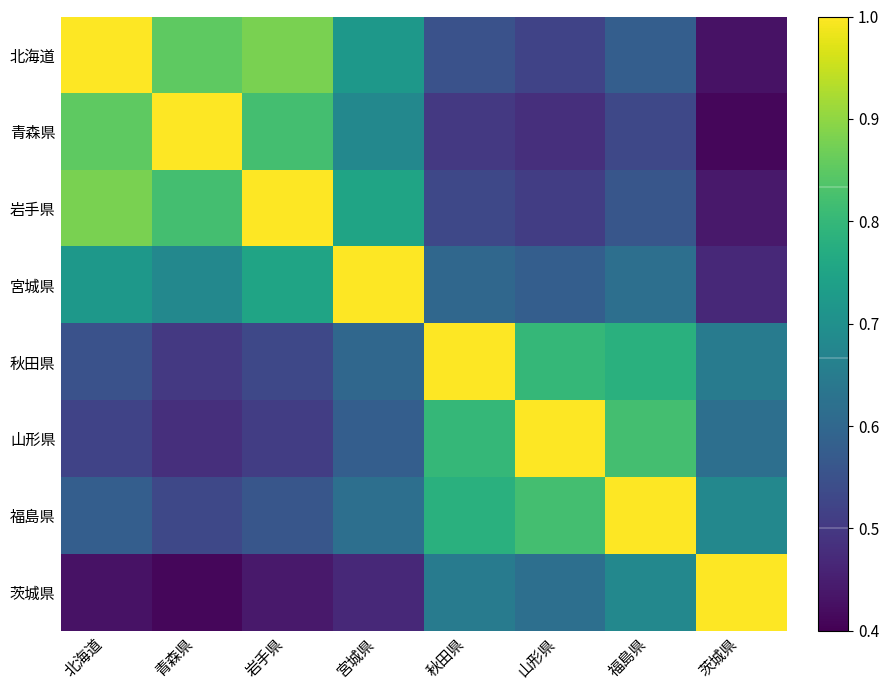

Reading left to right, what are all the values shown in this chart?

北海道: 北海道=1.0	青森県=0.8	岩手県=0.9	宮城県=0.7	秋田県=0.6	山形県=0.5	福島県=0.6	茨城県=0.4
青森県: 北海道=0.8	青森県=1.0	岩手県=0.8	宮城県=0.7	秋田県=0.5	山形県=0.5	福島県=0.5	茨城県=0.4
岩手県: 北海道=0.9	青森県=0.8	岩手県=1.0	宮城県=0.8	秋田県=0.5	山形県=0.5	福島県=0.6	茨城県=0.4
宮城県: 北海道=0.7	青森県=0.7	岩手県=0.8	宮城県=1.0	秋田県=0.6	山形県=0.6	福島県=0.6	茨城県=0.5
秋田県: 北海道=0.6	青森県=0.5	岩手県=0.5	宮城県=0.6	秋田県=1.0	山形県=0.8	福島県=0.8	茨城県=0.7
山形県: 北海道=0.5	青森県=0.5	岩手県=0.5	宮城県=0.6	秋田県=0.8	山形県=1.0	福島県=0.8	茨城県=0.6
福島県: 北海道=0.6	青森県=0.5	岩手県=0.6	宮城県=0.6	秋田県=0.8	山形県=0.8	福島県=1.0	茨城県=0.7
茨城県: 北海道=0.4	青森県=0.4	岩手県=0.4	宮城県=0.5	秋田県=0.7	山形県=0.6	福島県=0.7	茨城県=1.0